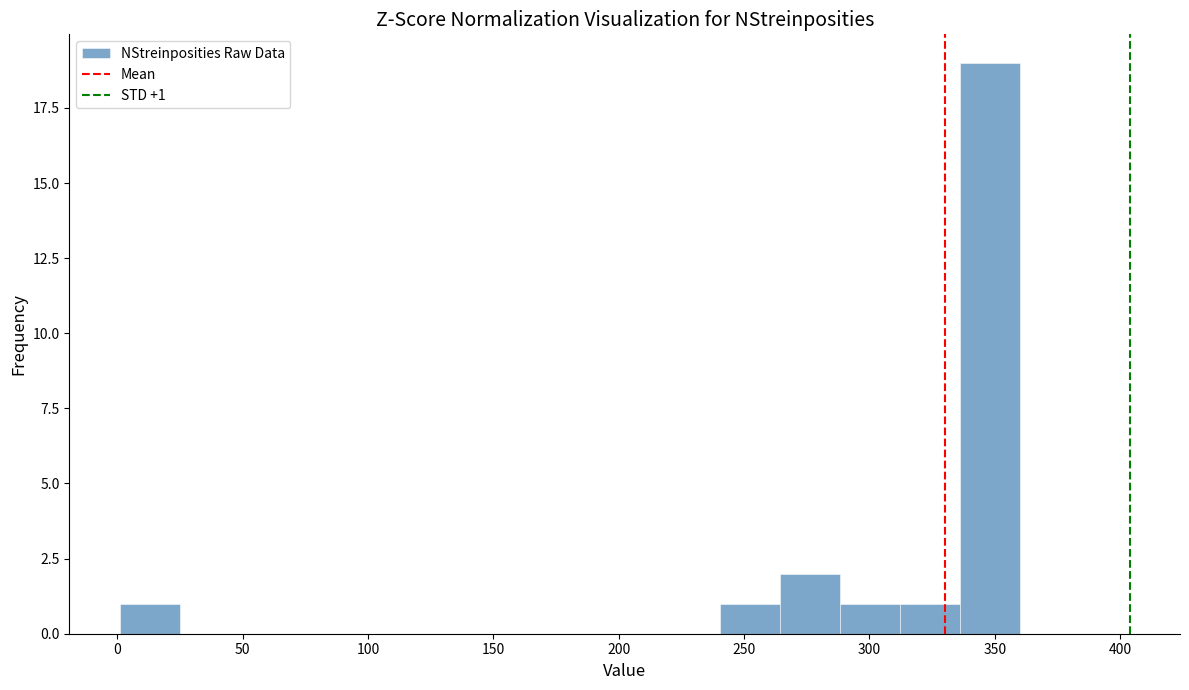

Which range on the x-axis has the tallest bar?

335 to 360